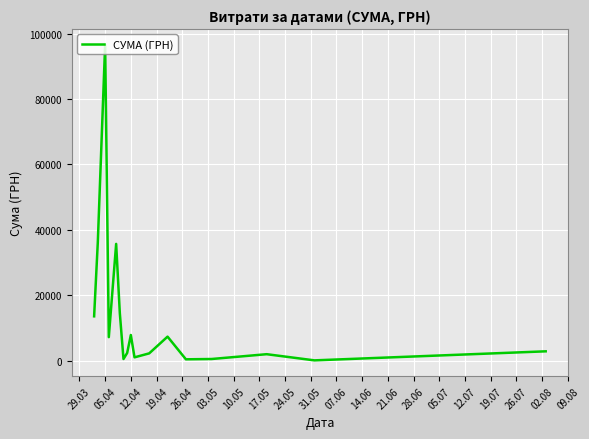

What is the maximum value shown in the chart?

96624.0